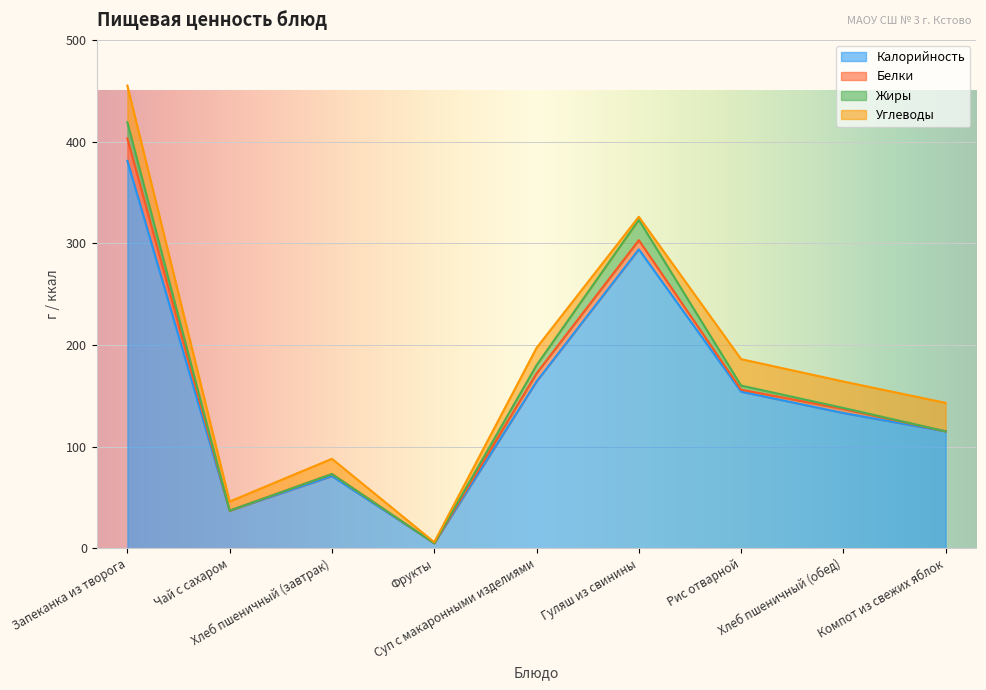

True or false: Жиры and Белки cross at least once.

True